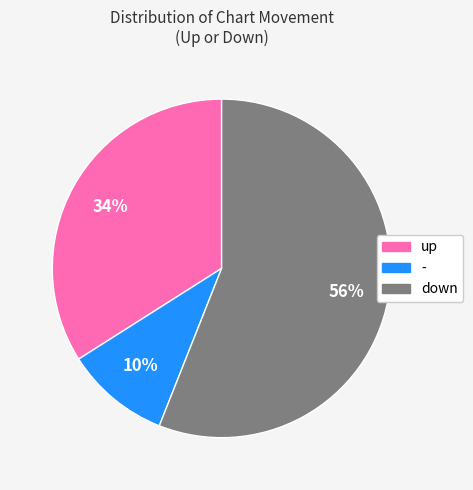

What is the majority slice?

down